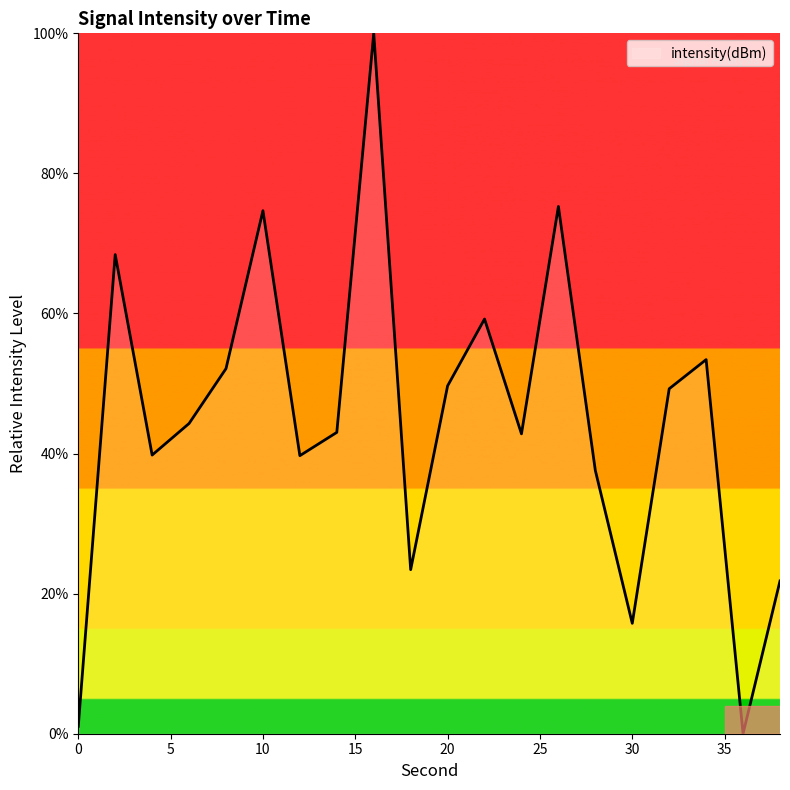

Is this an area chart (filled region under the line)?

No